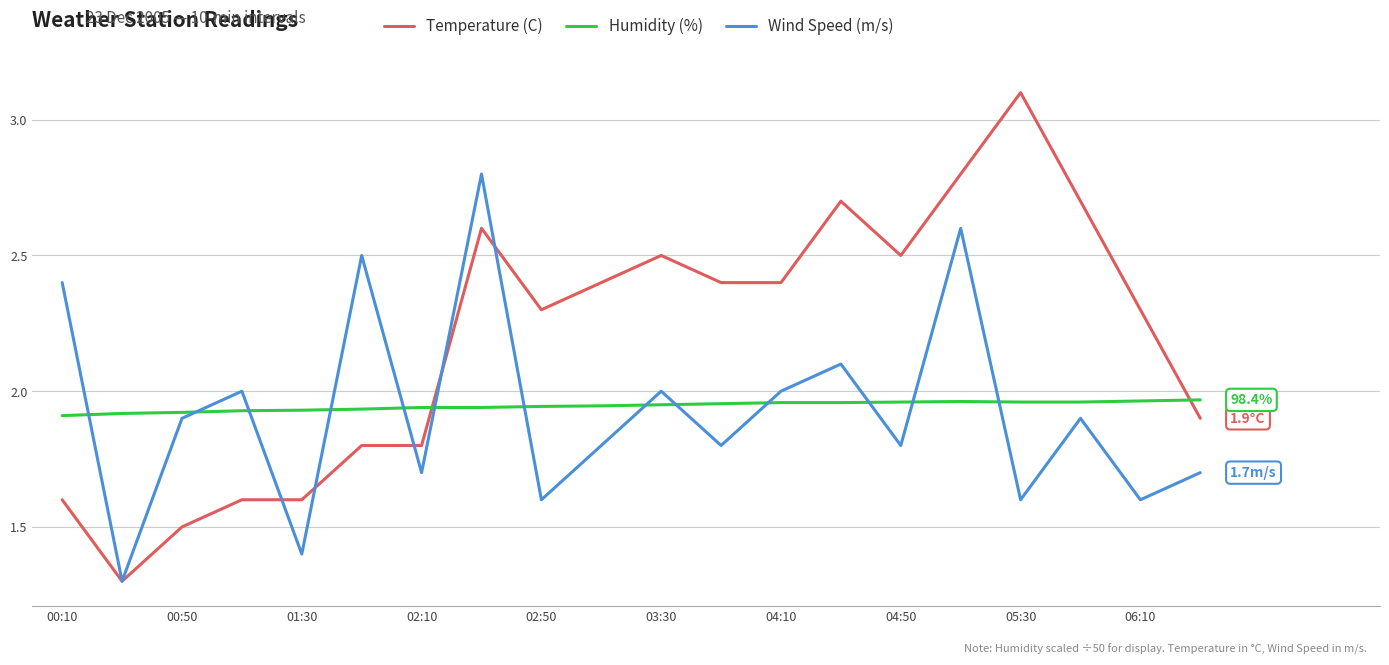

Rank the series by their maximum value, from highest to lowest.

Temperature (C), Wind Speed (m/s), Humidity (%)